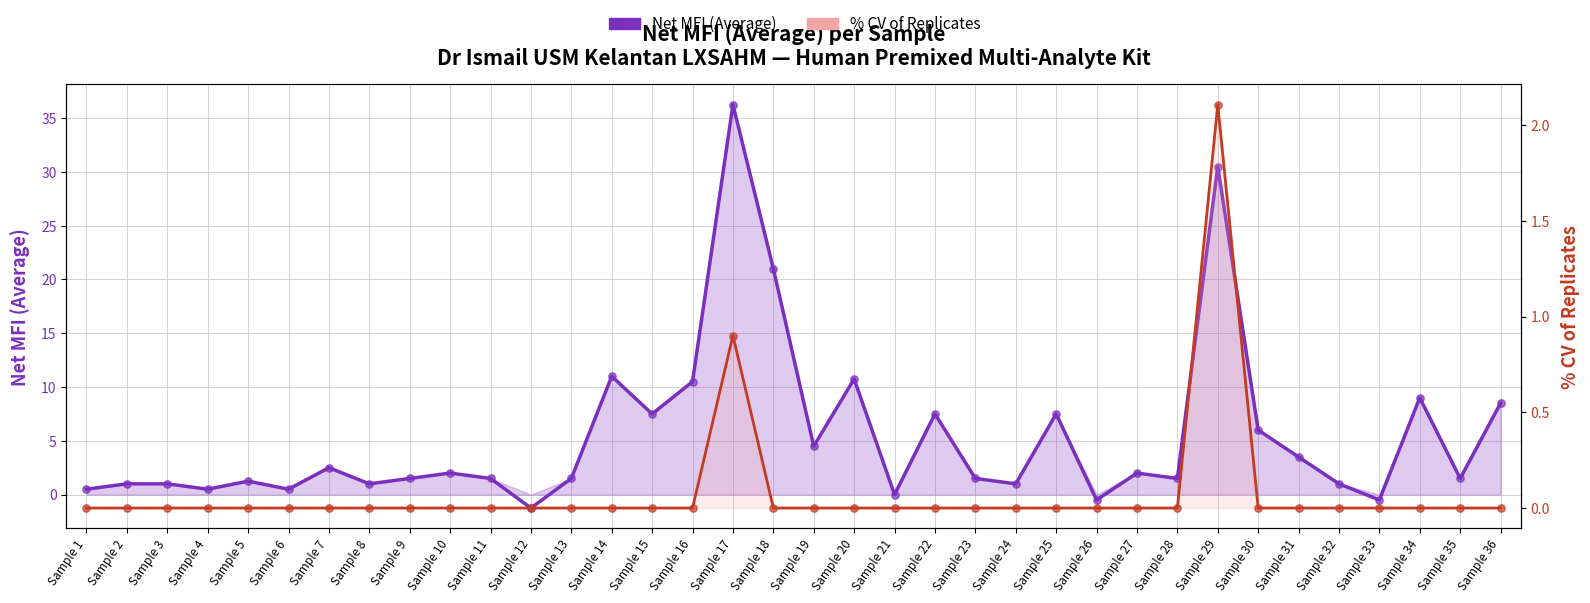

What are all the series names shown in the legend?

Net MFI (Average), % CV of Replicates